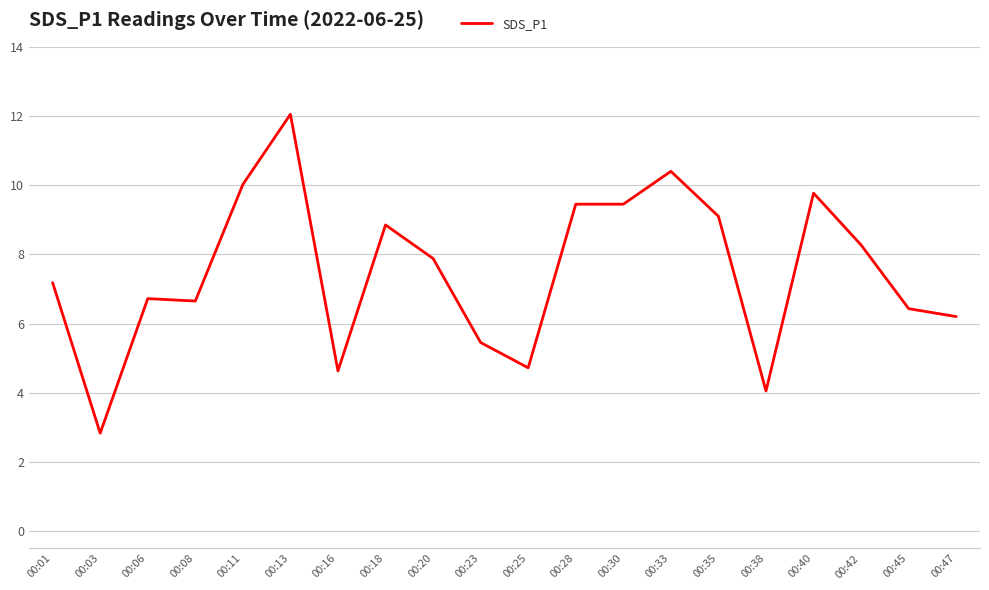

Which label corresponds to the largest value in the chart?

00:13